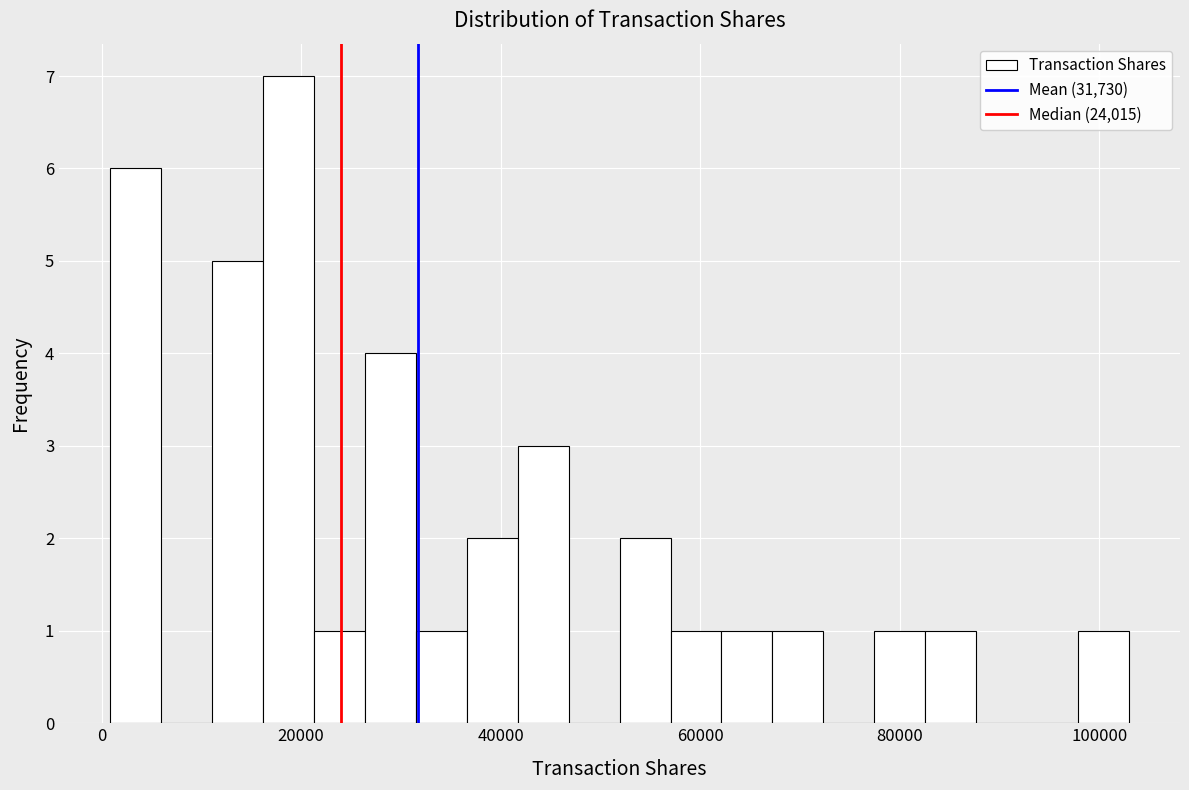

Read against the x-axis, roughly where is the centre of the tallest bar?

18000